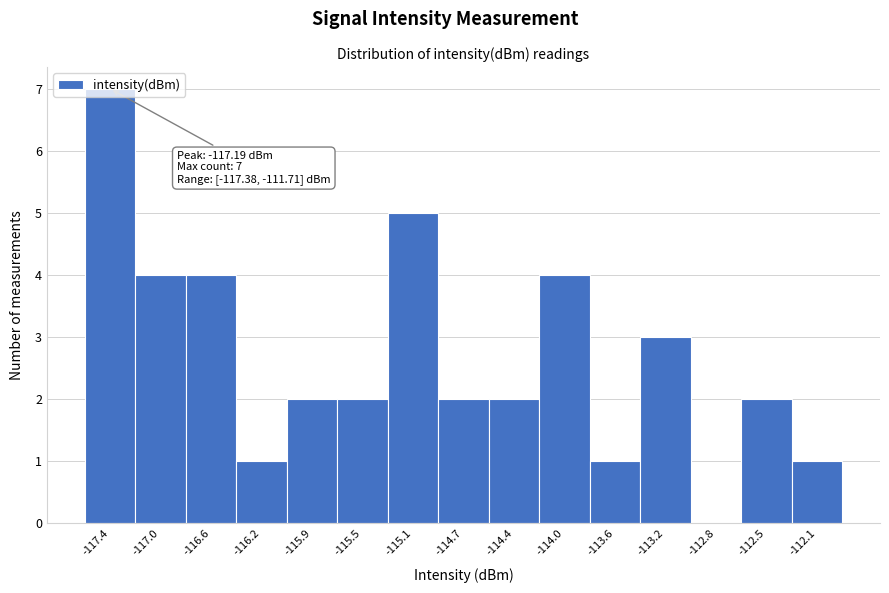

Which label corresponds to the largest value in the chart?

-117.4